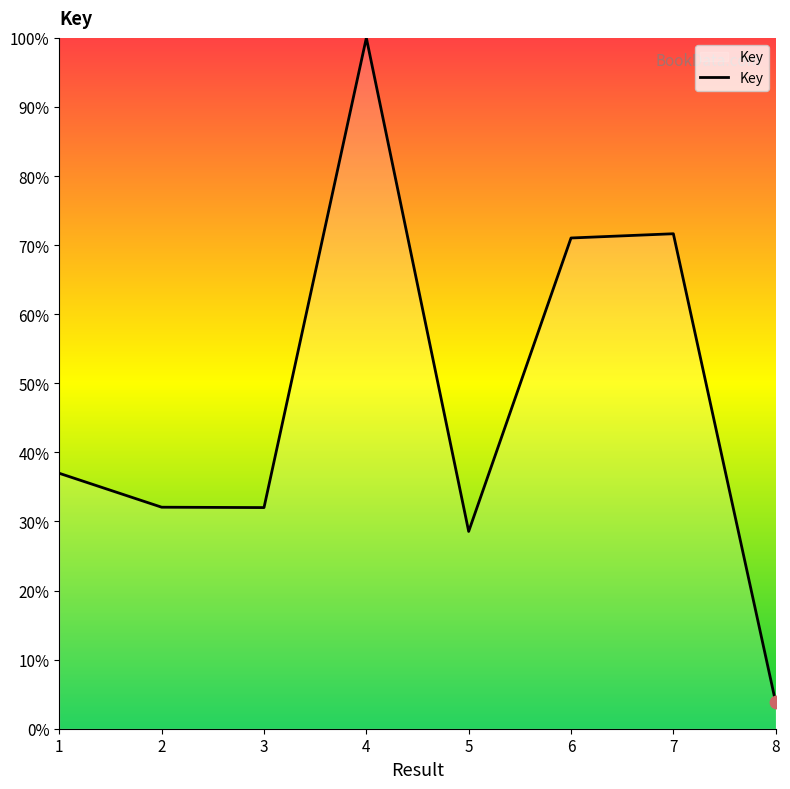

What is the change in value from 2 to 4?

+67.9